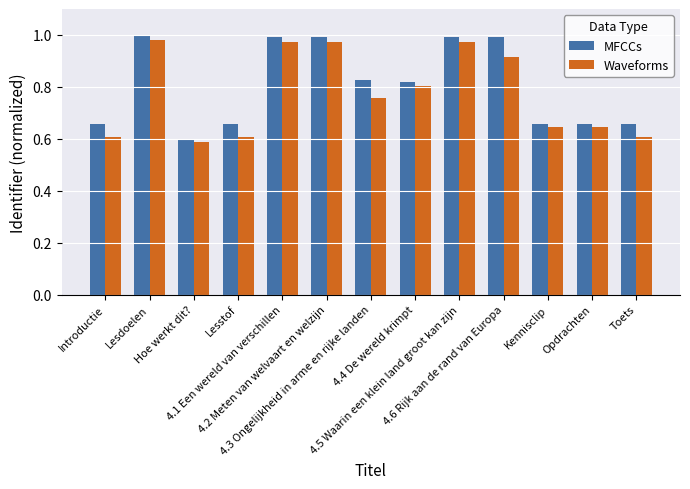

What position from the right is Opdrachten?

2